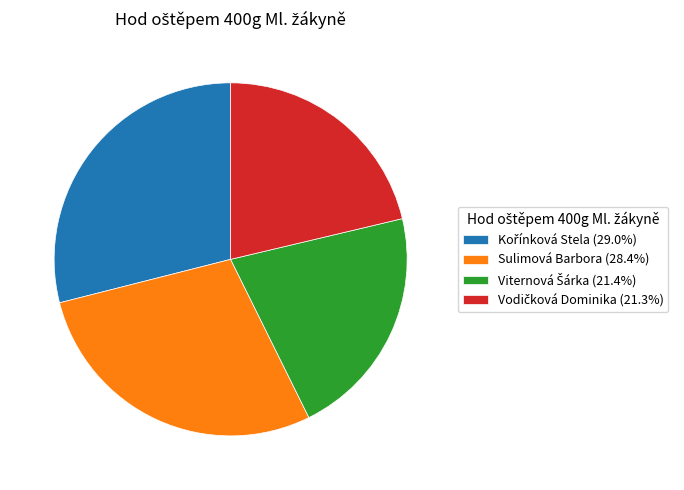

Is there any slice that represents more than half of the pie?

No